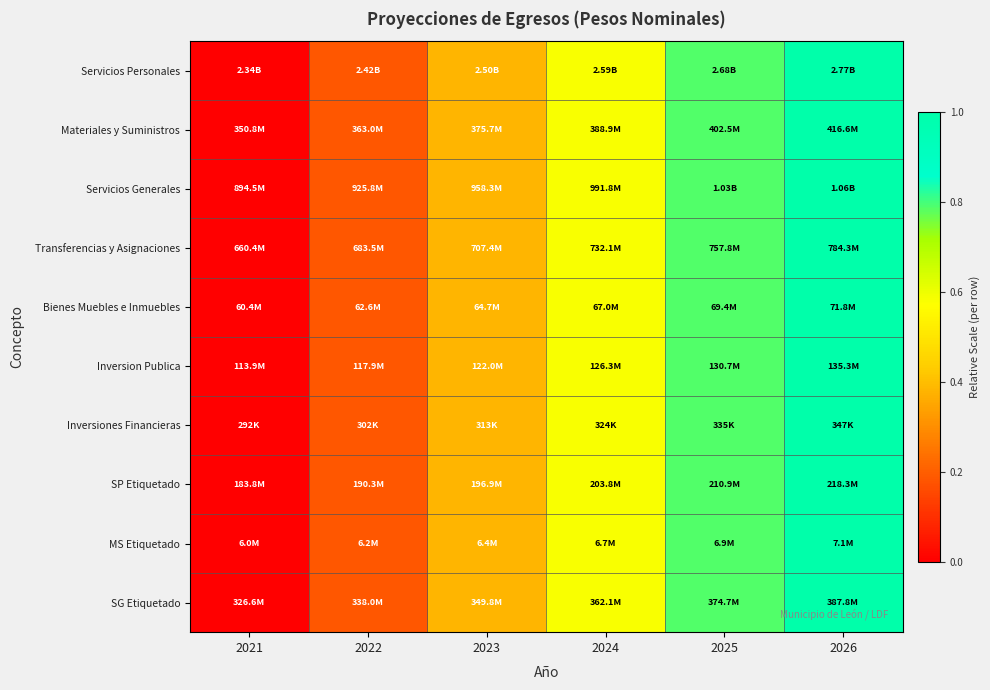

At which category is the sum across all series the highest?

2026